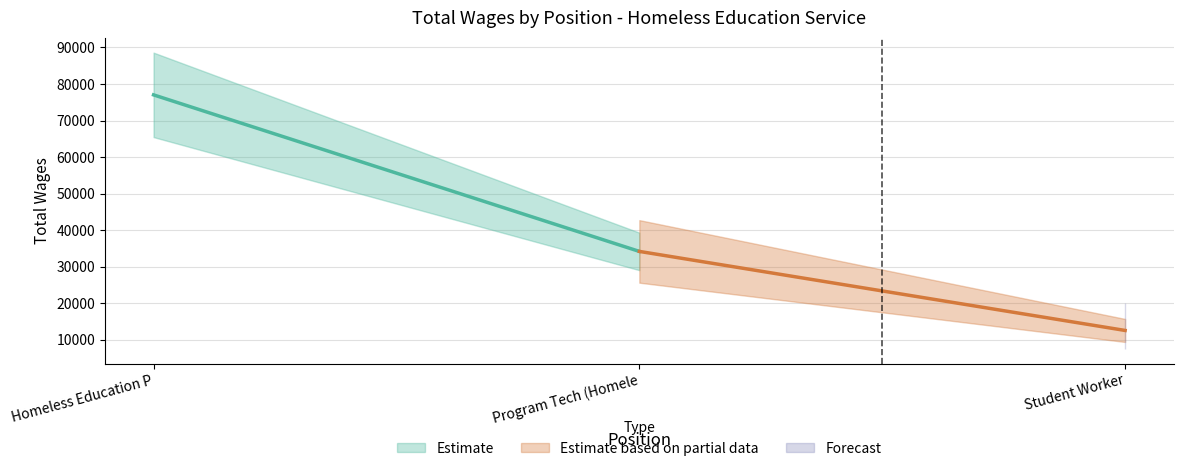

Is it true that the value at Student Worker is 7565?

False